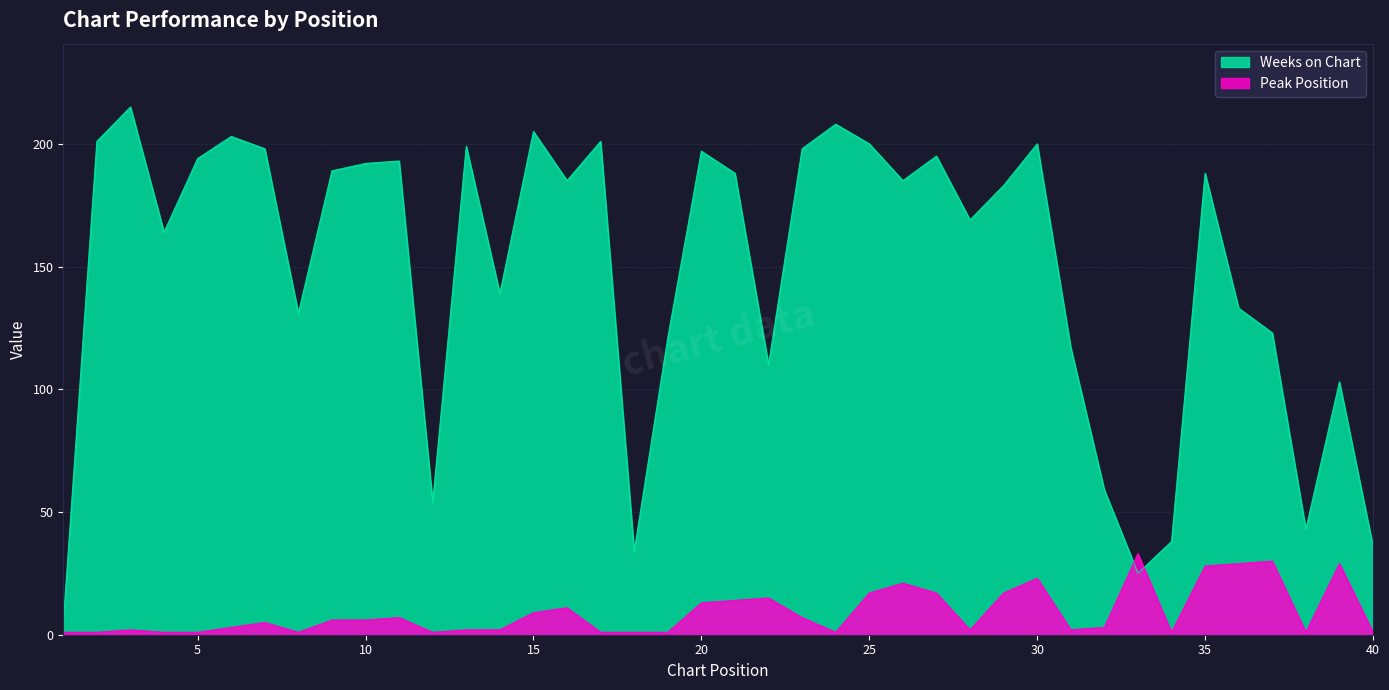

Is it true that Weeks on Chart equals 217 at 19?

False